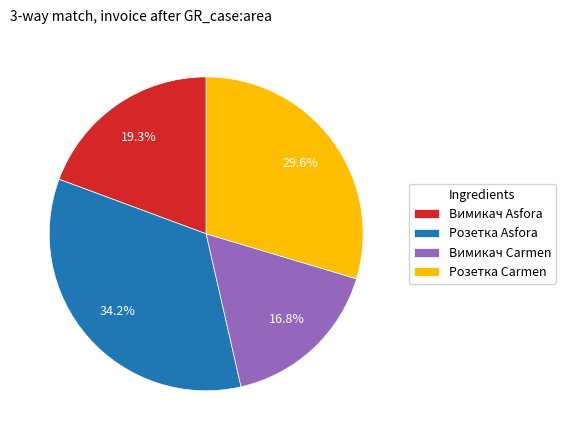

How many segments does this pie chart have?

4